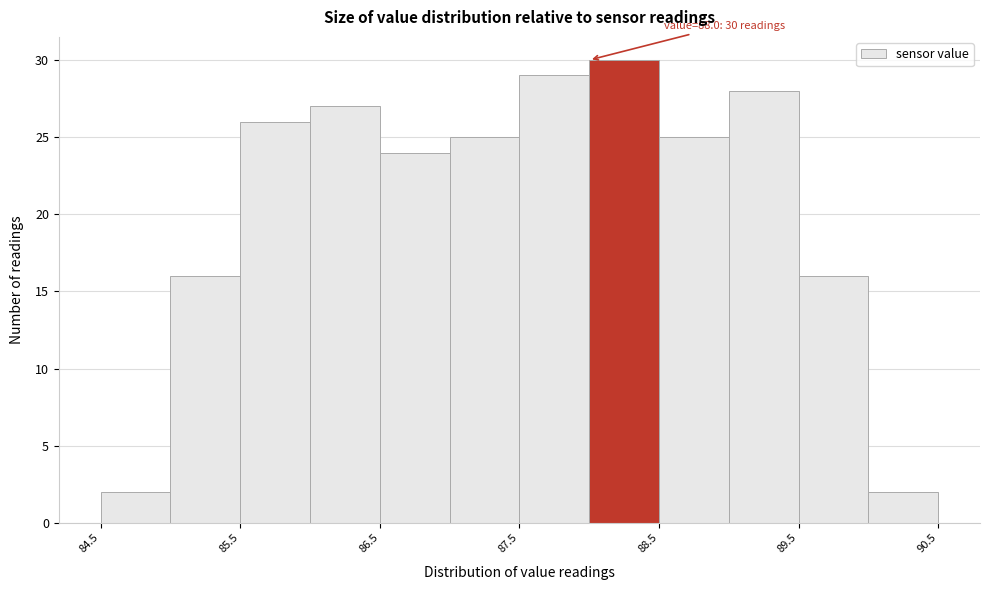

Which range on the x-axis has the tallest bar?

88.0 to 88.5